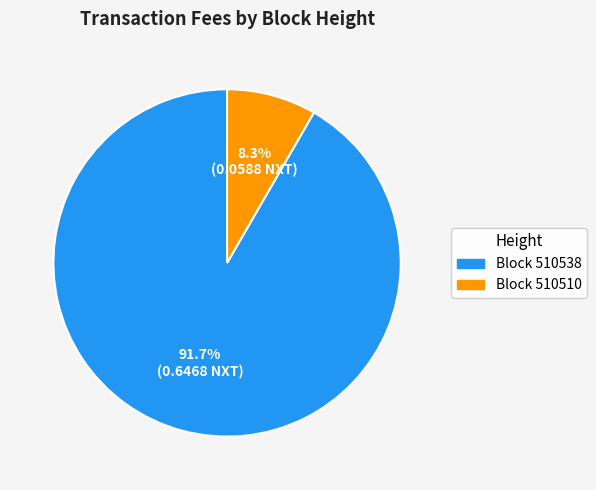

Does any single category account for the majority?

Yes